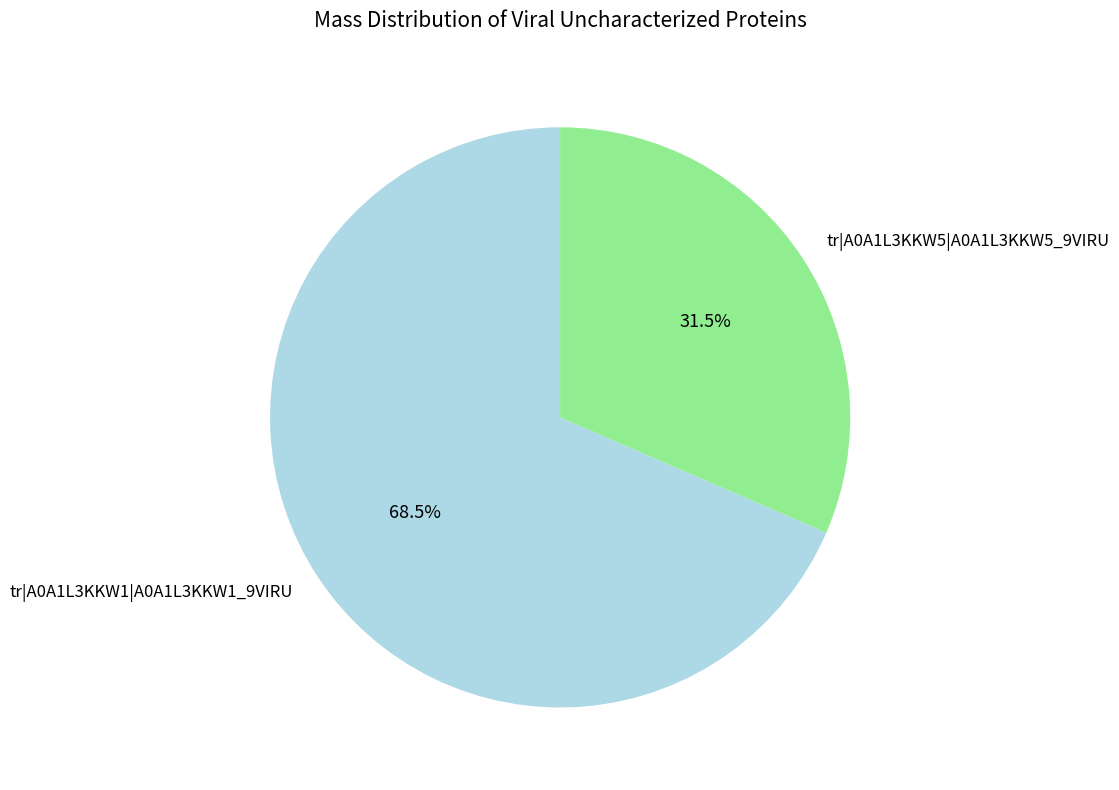

How many slices are in this pie chart?

2